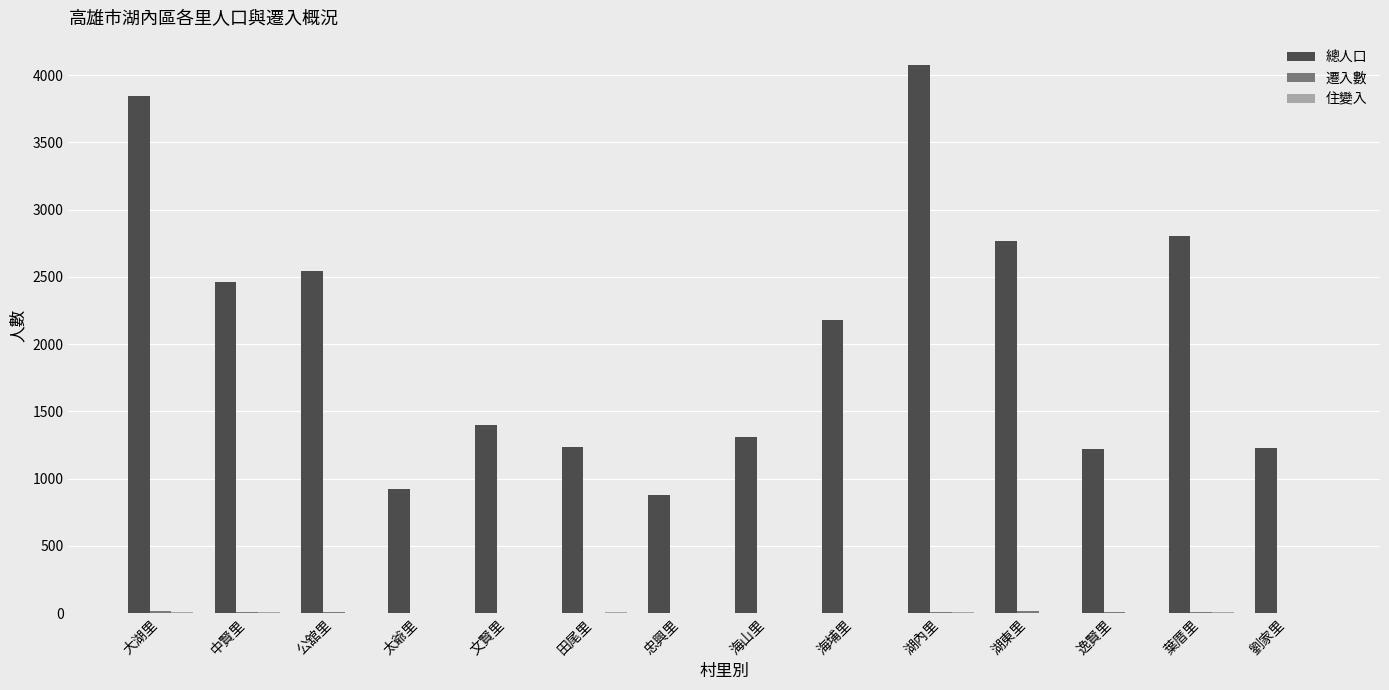

Which series has the largest total across all categories?

總人口